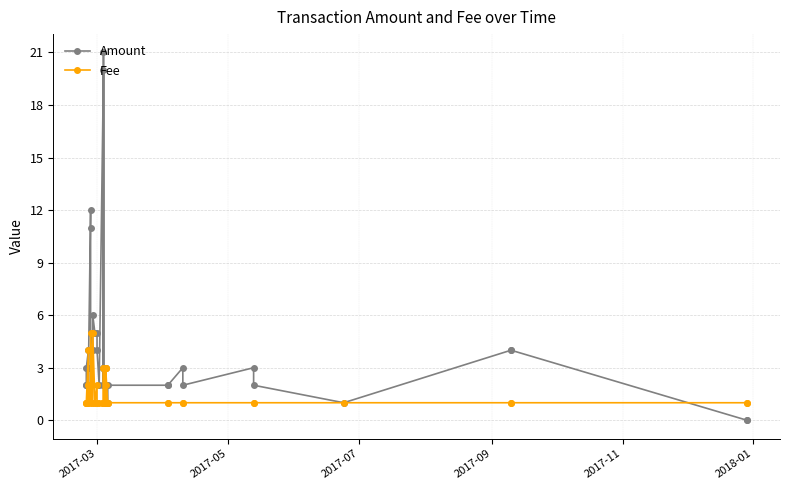

The Fee series shows 5.7 at 36. True or false?

False